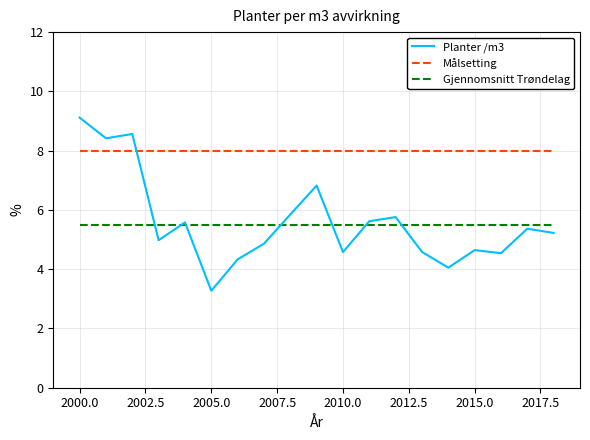

Which series has the largest range (max minus min)?

Planter /m3